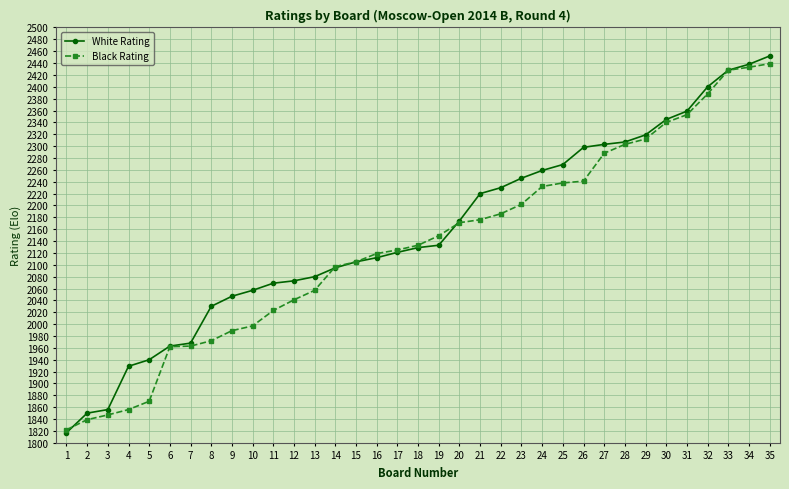

Which series changed the most between 1 and 14?

White Rating